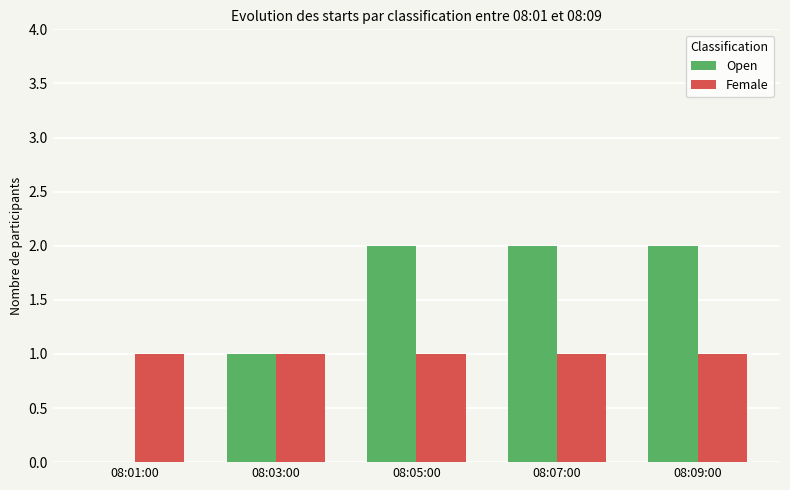

Are the bars horizontal?

No